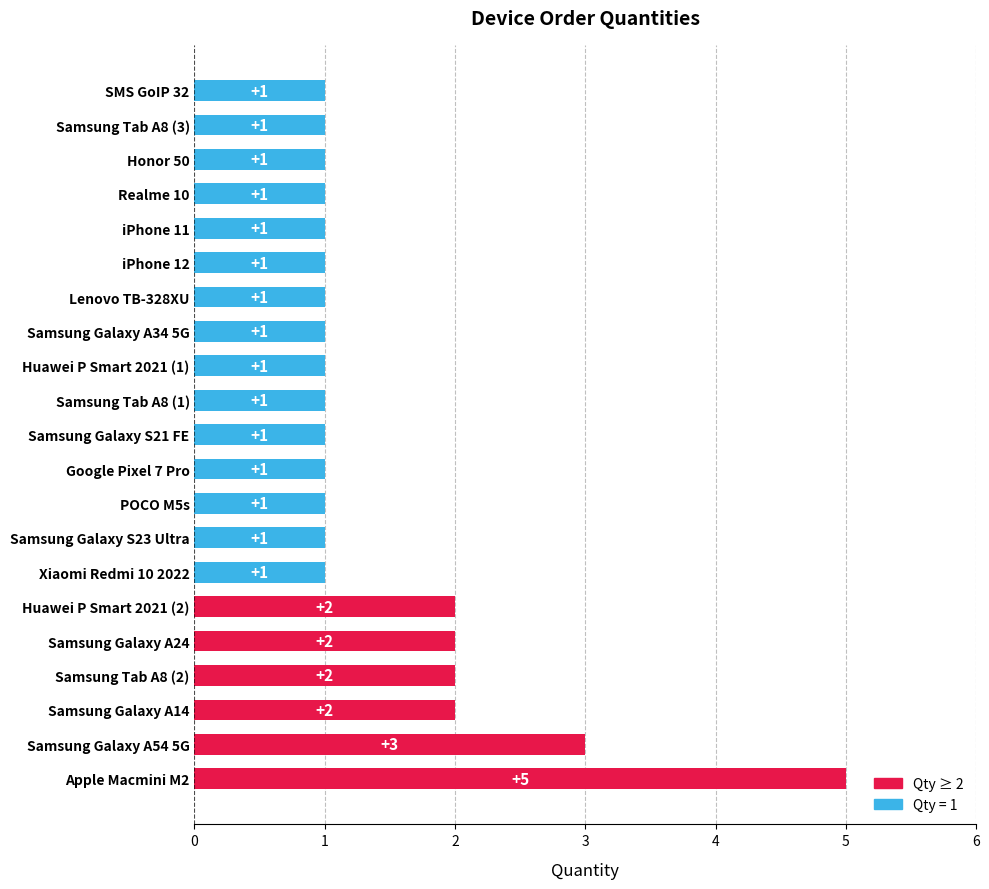

What is the difference between the maximum and minimum values?

4